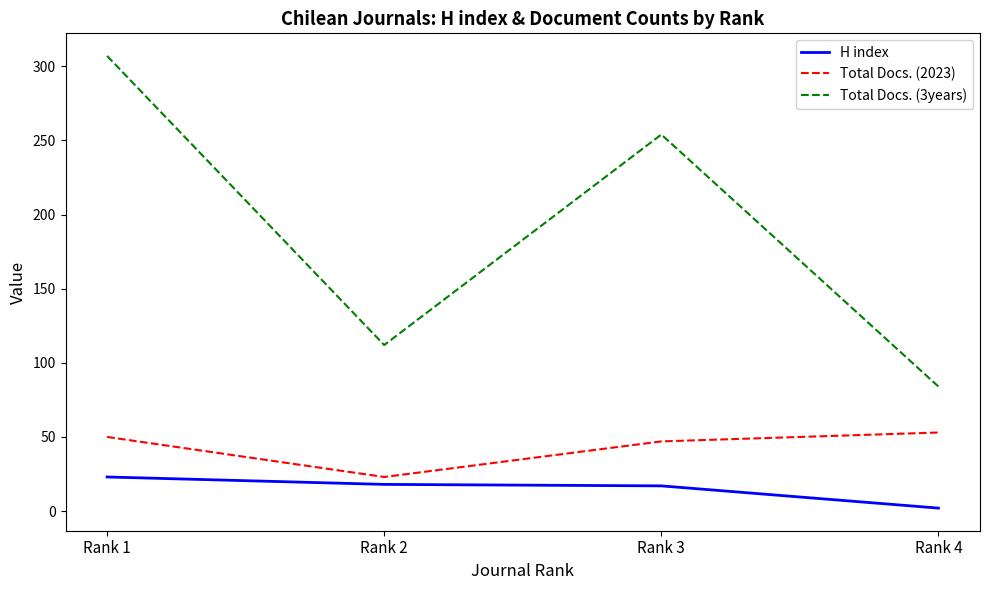

Which label corresponds to the smallest value in the chart?

Rank 4